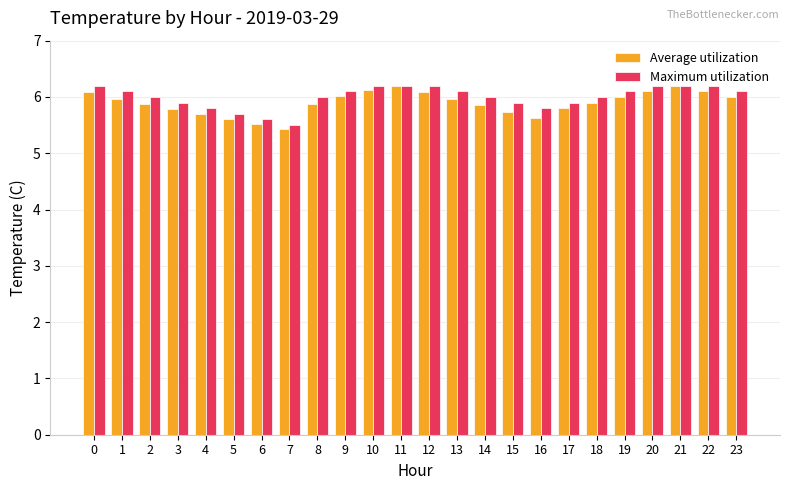

What is the difference between the Average utilization values at 12 and 2?

0.2